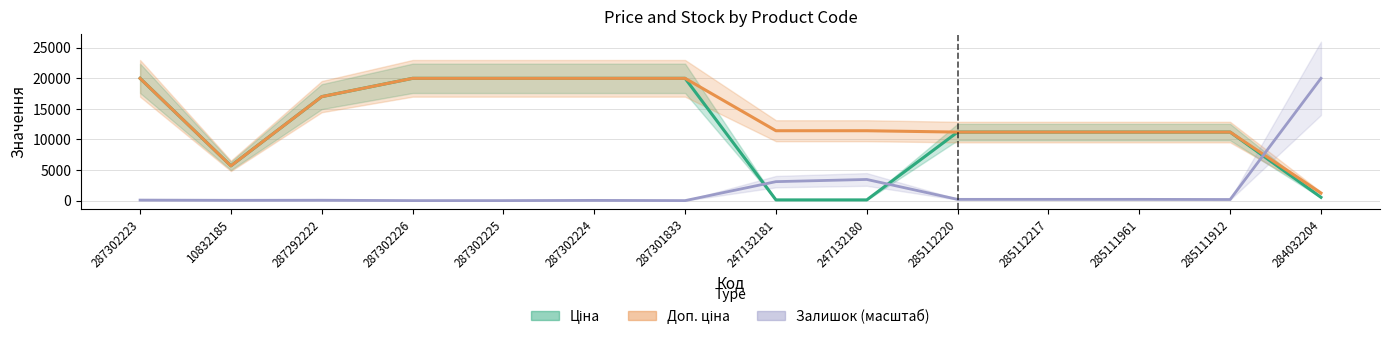

Does the chart display data point markers on the line(s)?

No